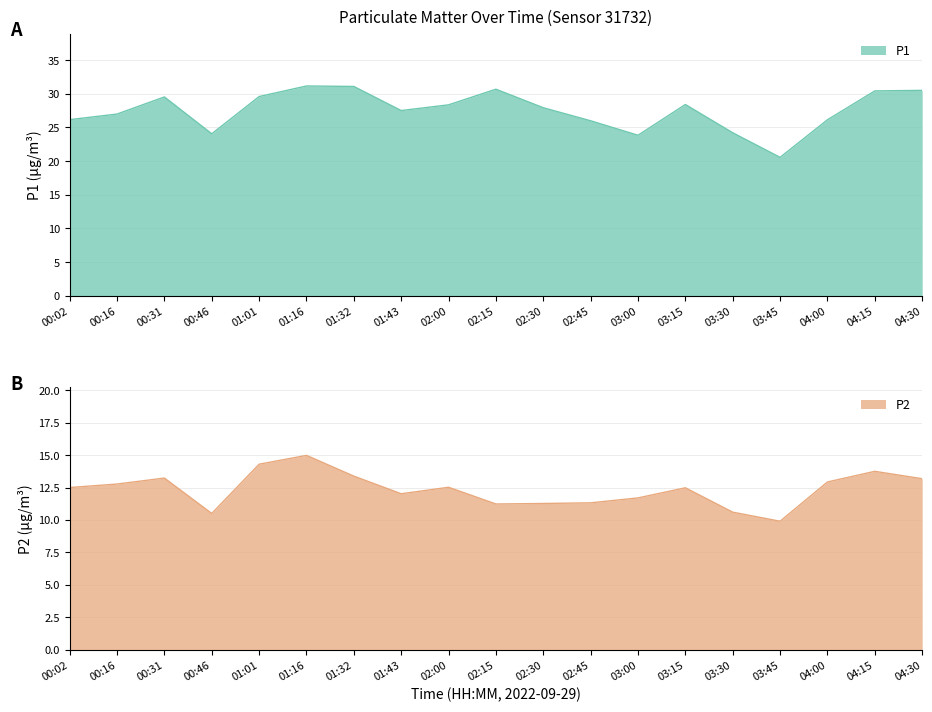

Reading right to left, transcribe all the data shown in this chart.

P1: 30.5	30.4	26.1	20.6	24.2	28.4	23.8	26.0	27.9	30.7	28.4	27.5	31.1	31.1	29.6	24.1	29.5	27.0	26.1
P2: 13.2	13.8	12.9	9.9	10.6	12.5	11.7	11.3	11.3	11.2	12.5	12.0	13.4	15.0	14.3	10.5	13.2	12.8	12.5